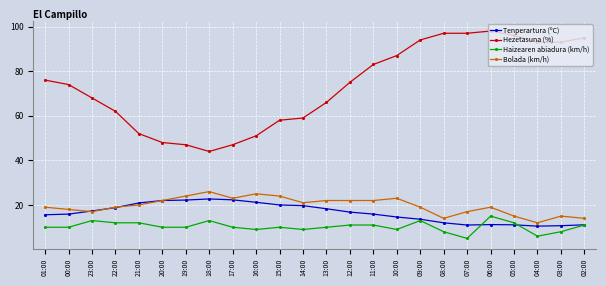

What is the total value across all series at 16:00?

106.2